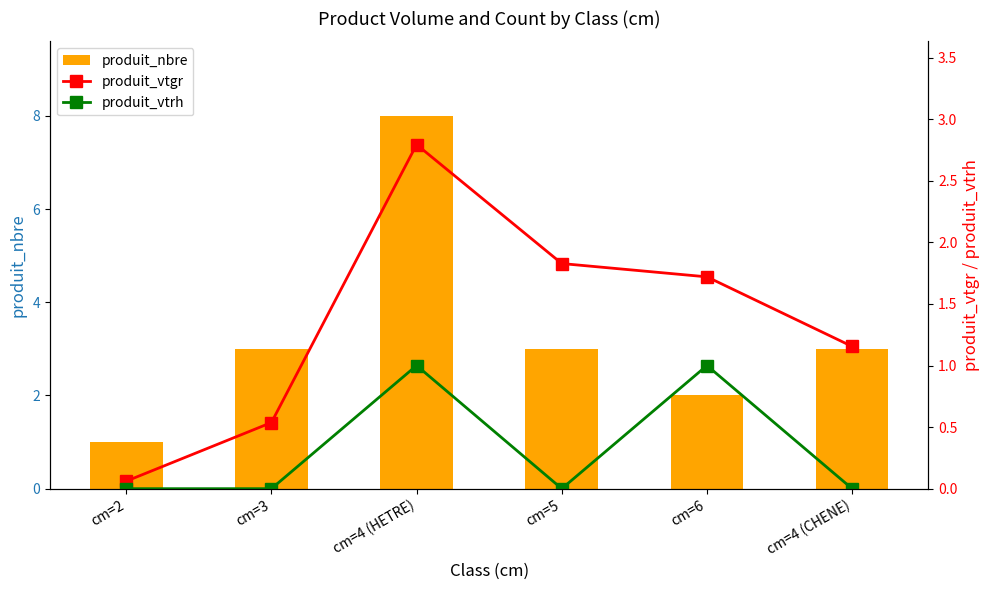

The value of produit_vtgr at cm=3 is 0.5. True or false?

True